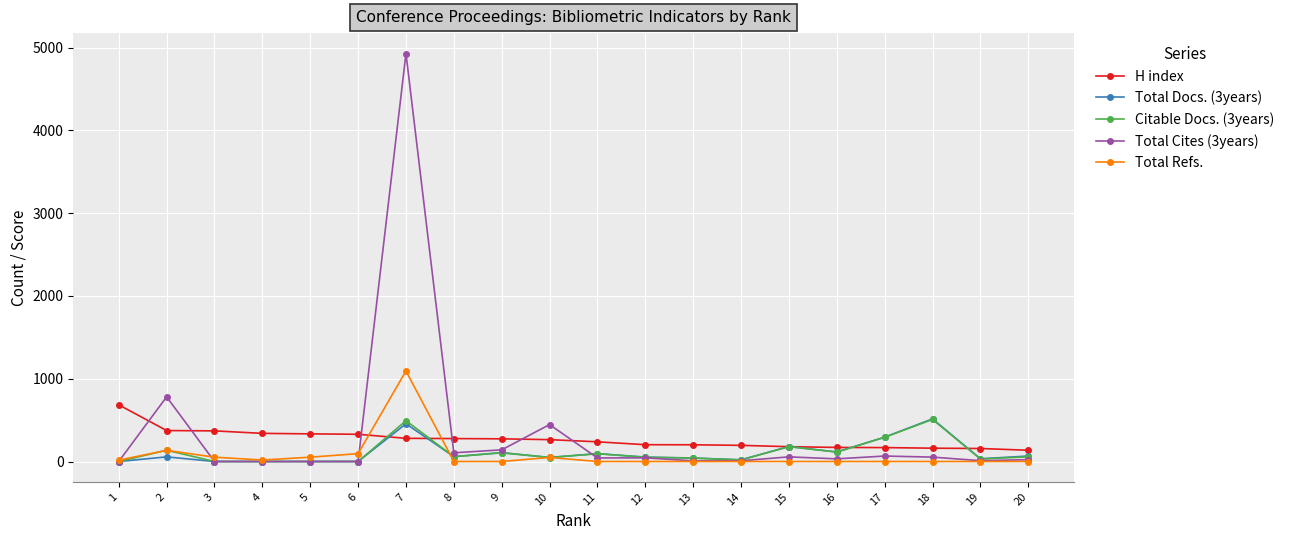

Which category has the highest value in the H index series?

1